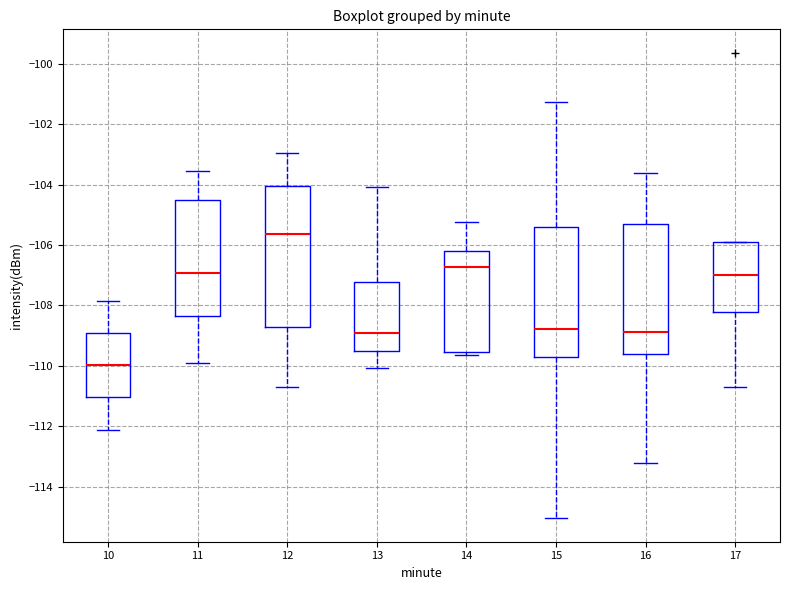

Reading left to right, read every box against the y-axis: the position of its median line, the range the box covers, and the ends of its whiskers. The values are not printed on the chart, so give them approximately, as read against the axis.

10: median -110.0, box -111.0 to -109.0, whiskers -112.2 to -107.8
11: median -107.0, box -108.4 to -104.6, whiskers -109.8 to -103.6
12: median -105.6, box -108.8 to -104.0, whiskers -110.6 to -103.0
13: median -109.0, box -109.4 to -107.2, whiskers -110.0 to -104.0
14: median -106.8, box -109.6 to -106.2, whiskers -109.6 (just below the box's lower edge) to -105.2
15: median -108.8, box -109.8 to -105.4, whiskers -115.0 to -101.2
16: median -108.8, box -109.6 to -105.4, whiskers -113.2 to -103.6
17: median -107.0, box -108.2 to -105.8, whiskers -110.8 to -105.8